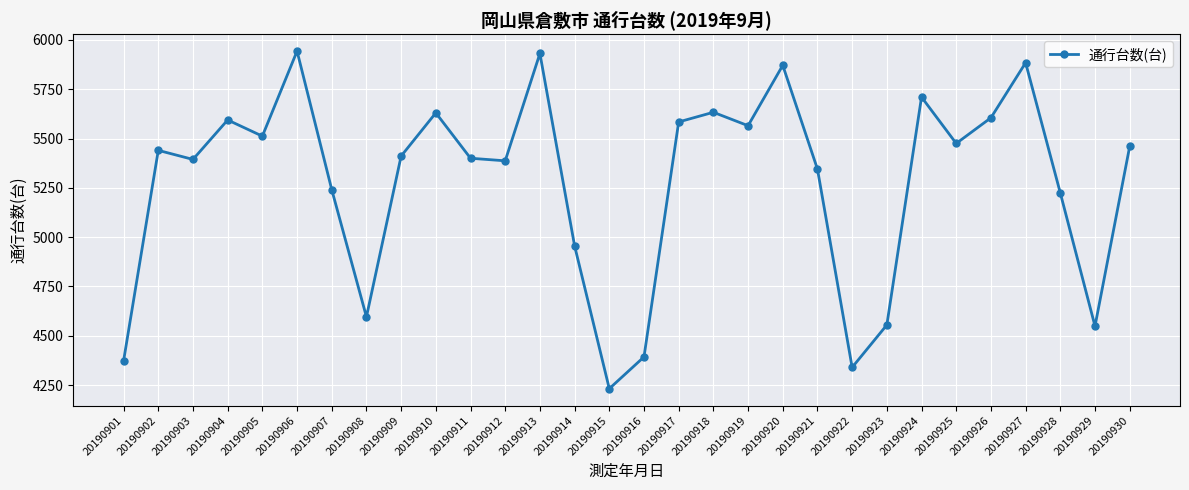

How many series are shown in this chart?

1